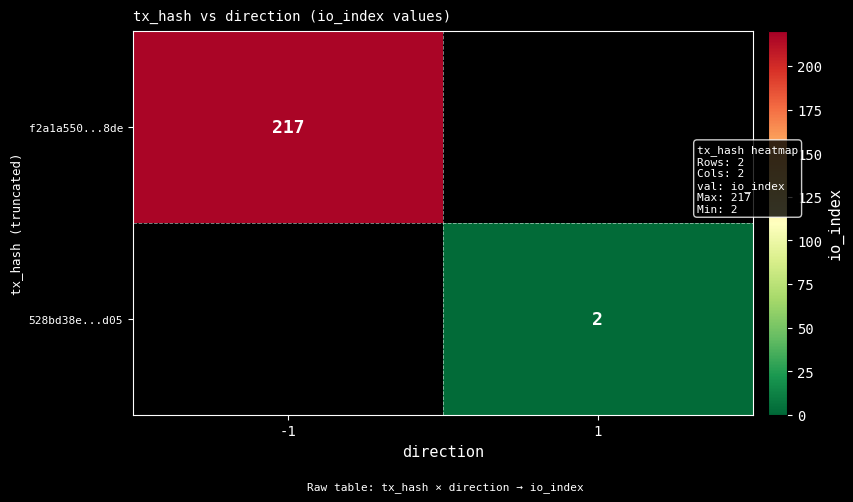

The value of f2a1a550...8de at -1 is 217. True or false?

True